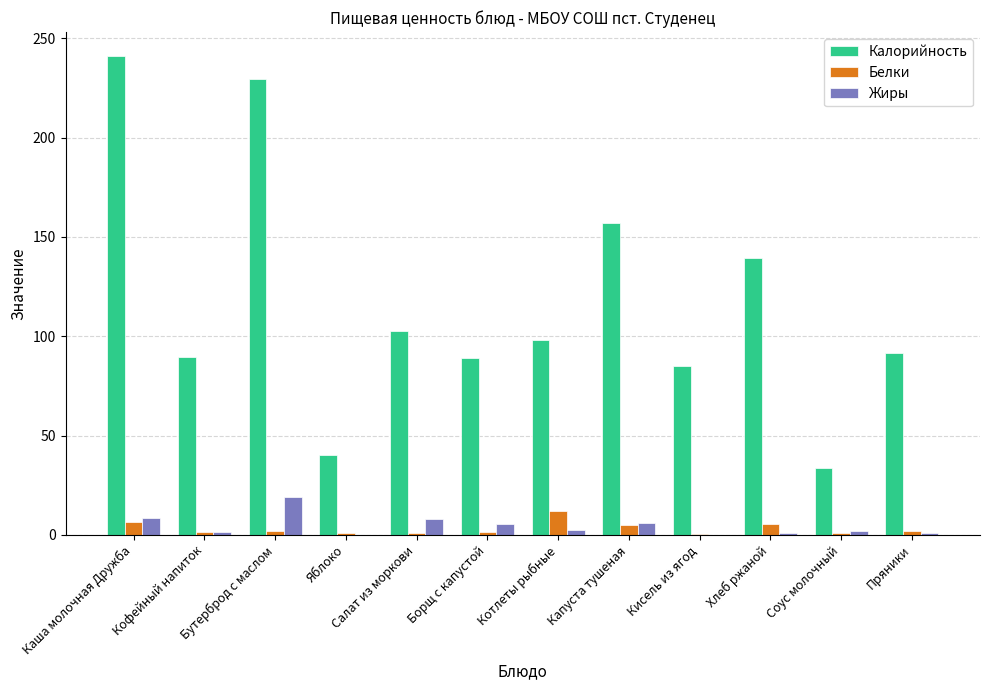

What is the highest value of the Калорийность series?

241.1